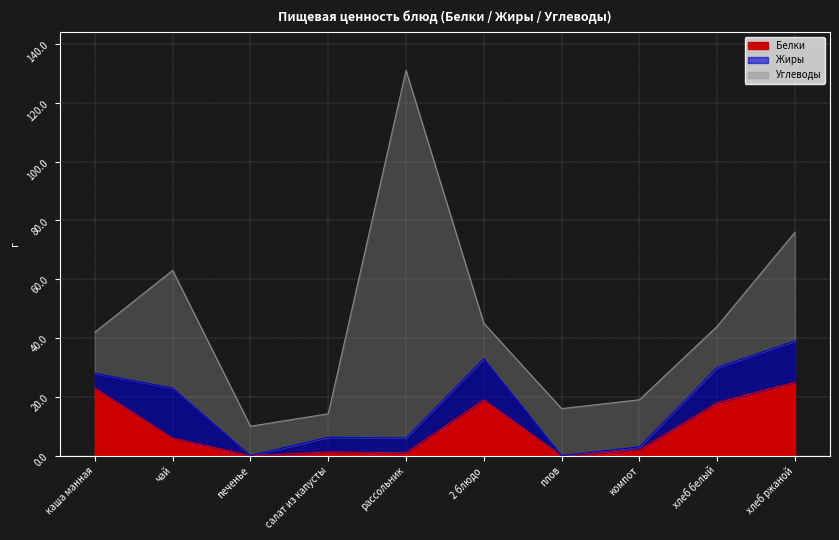

At which category does the chart reach its peak across all series?

рассольник